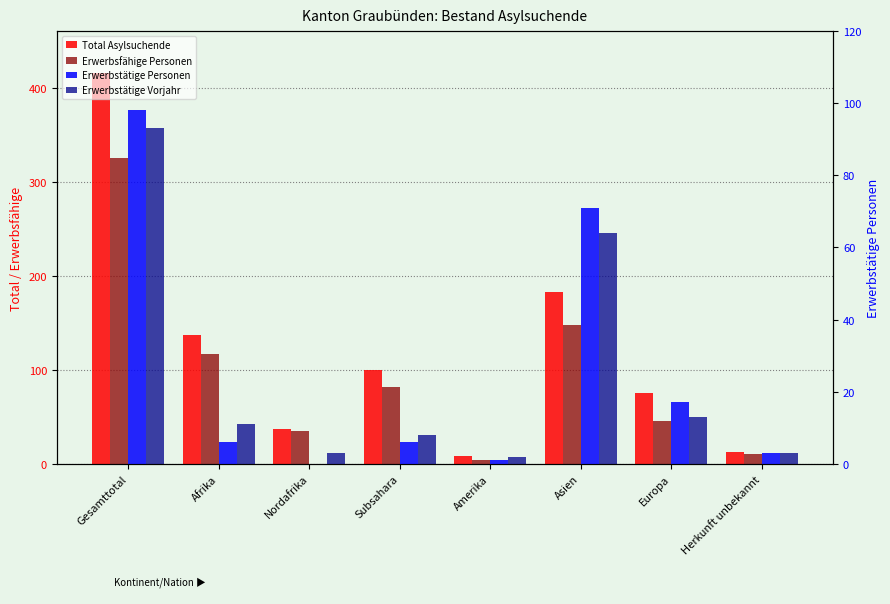

Is it true that Erwerbstätige Vorjahr equals 1 at Nordafrika?

False